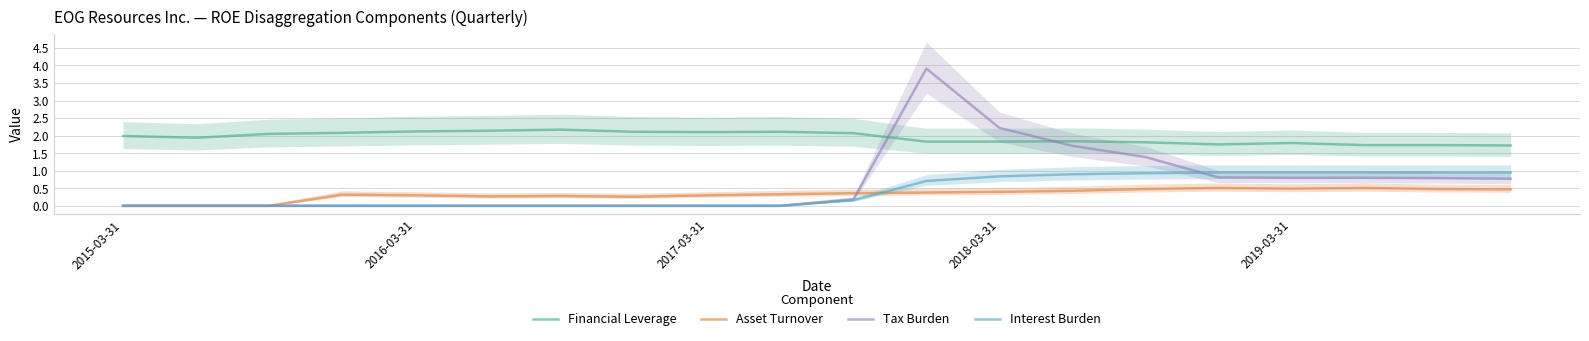

True or false: Interest Burden has more than 1 interior local peaks.

False